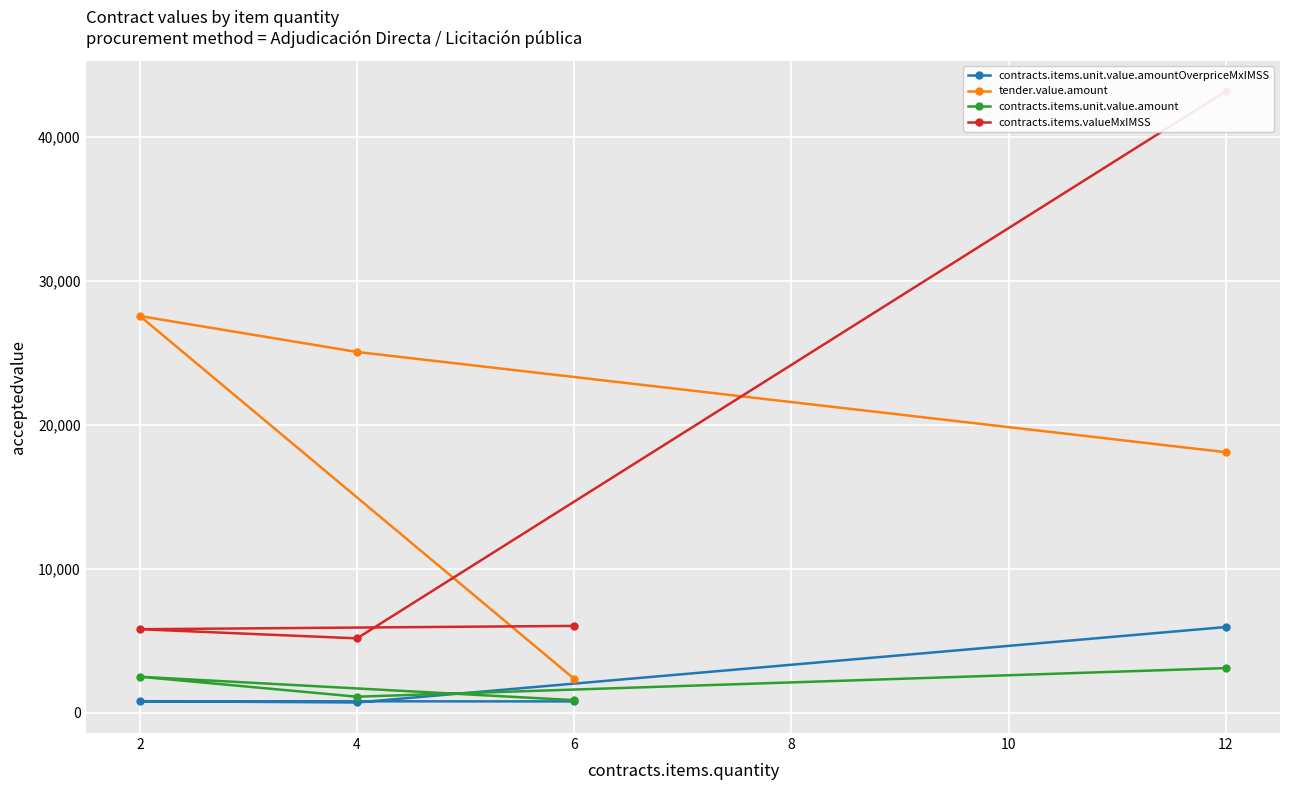

Is the value of contracts.items.unit.value.amount at 6 greater than the value of tender.value.amount at 2?

No